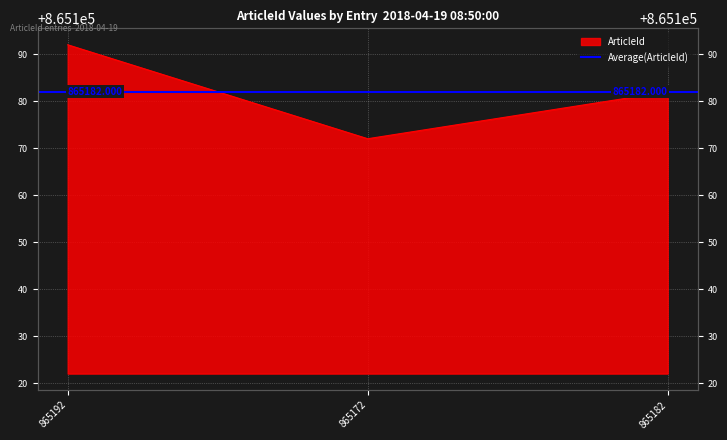

What is the sum of all values?

2595546